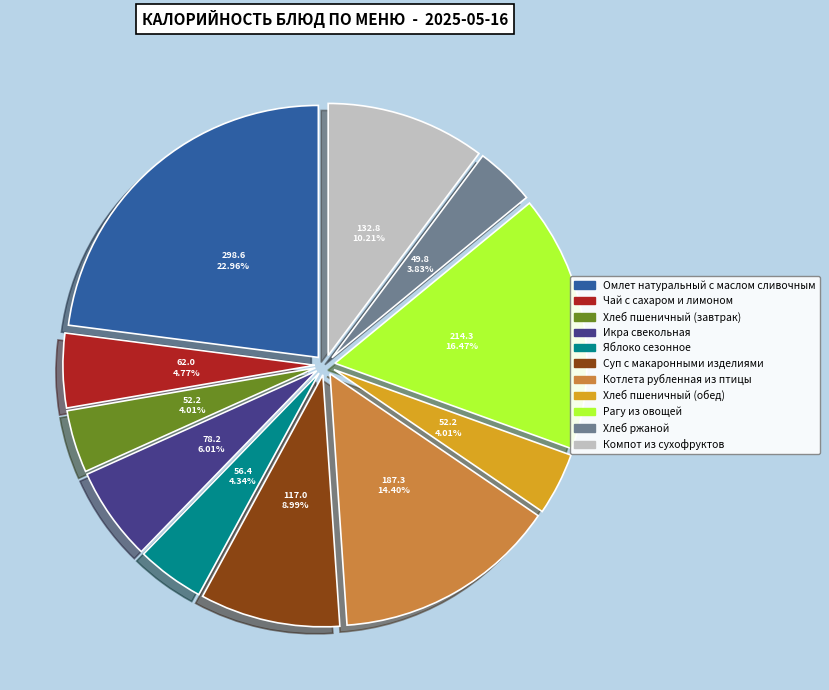

Which slice is the largest?

Омлет натуральный с маслом сливочным